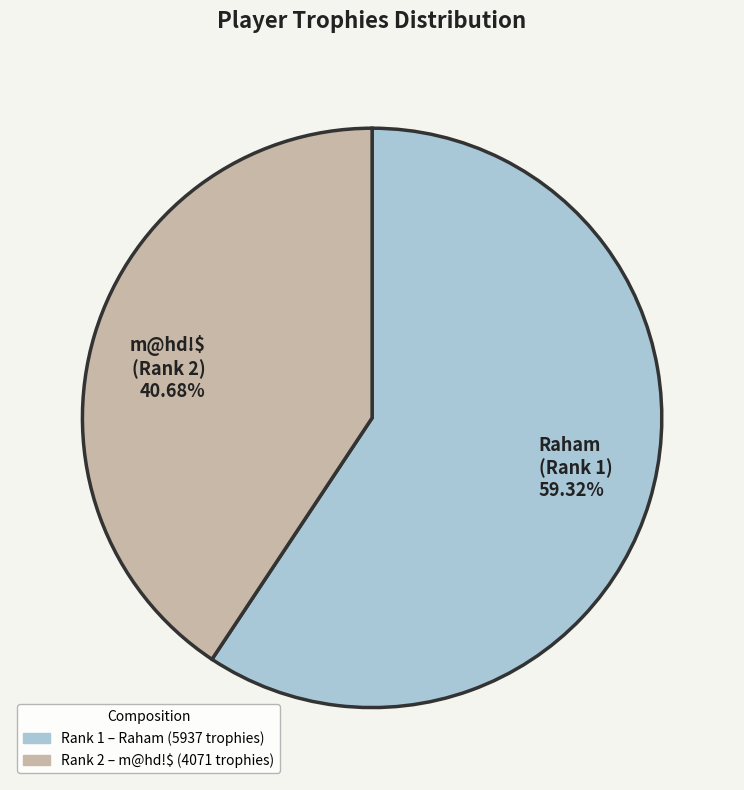

Which category has the smallest portion of the pie?

m@hd!$ (Rank 2) 40.68%